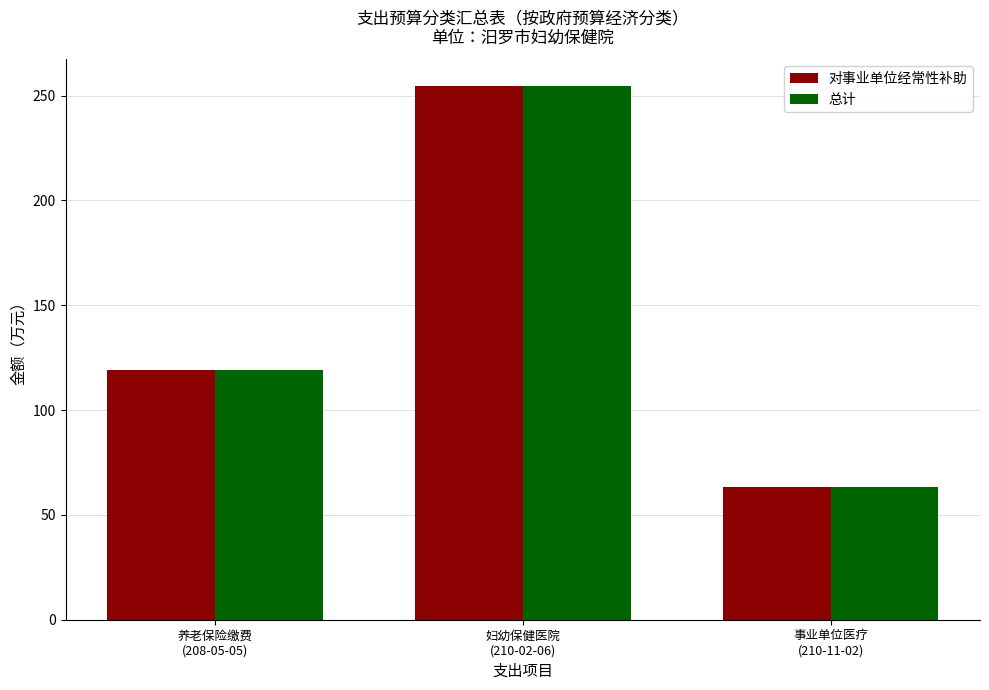

What is the difference between the 总计 values at 养老保险缴费
(208-05-05) and 事业单位医疗
(210-11-02)?

55.8